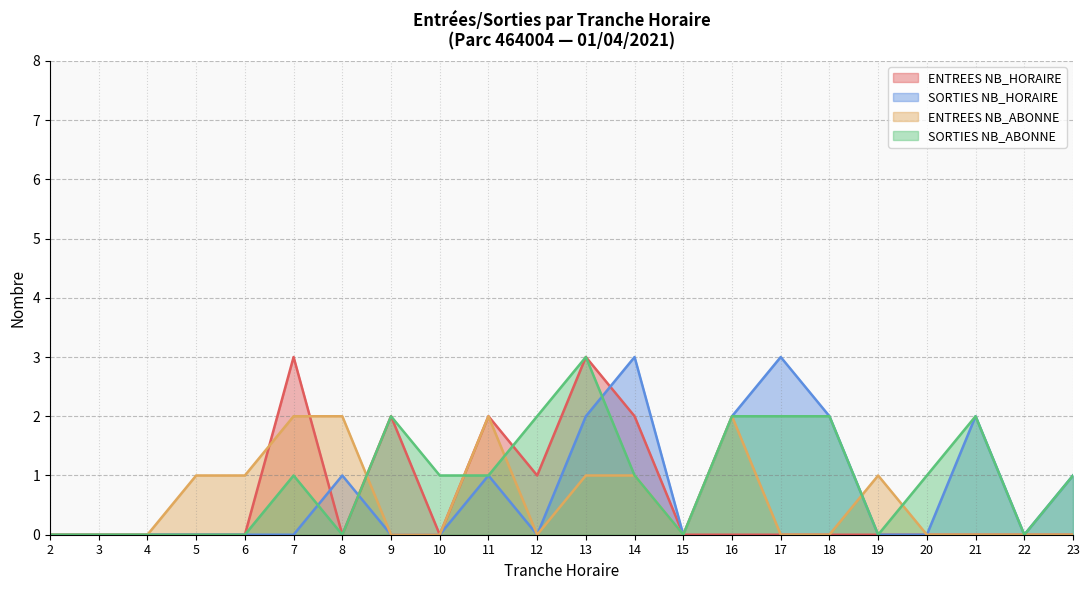

Count the number of data series in this chart.

4